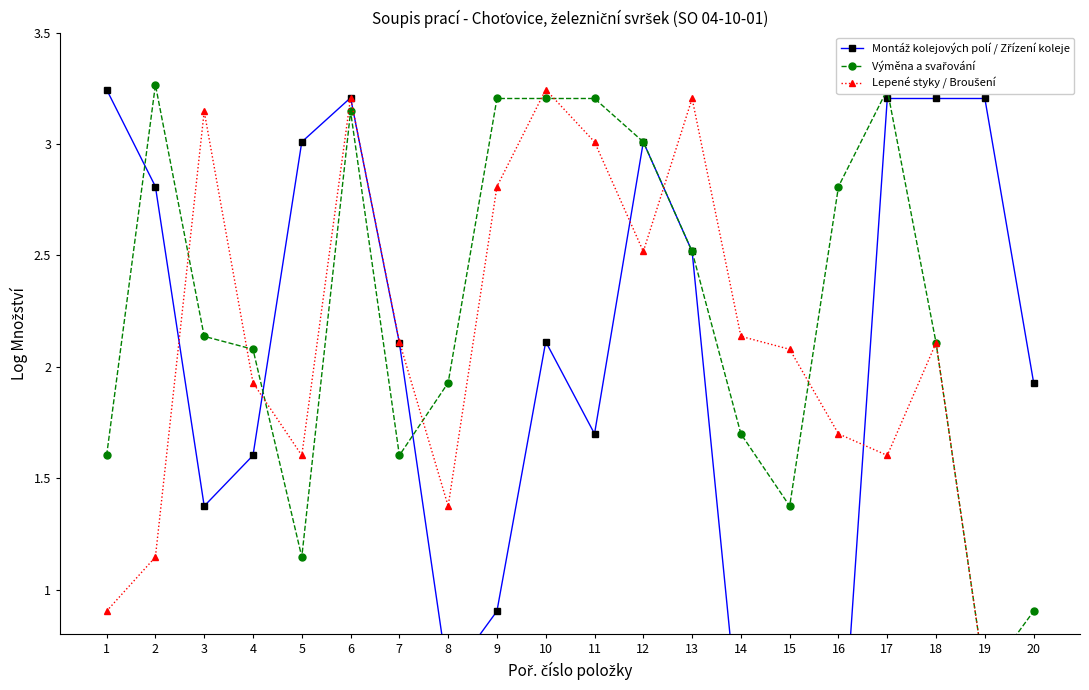

Which series has the largest range (max minus min)?

Montáž kolejových polí / Zřízení koleje